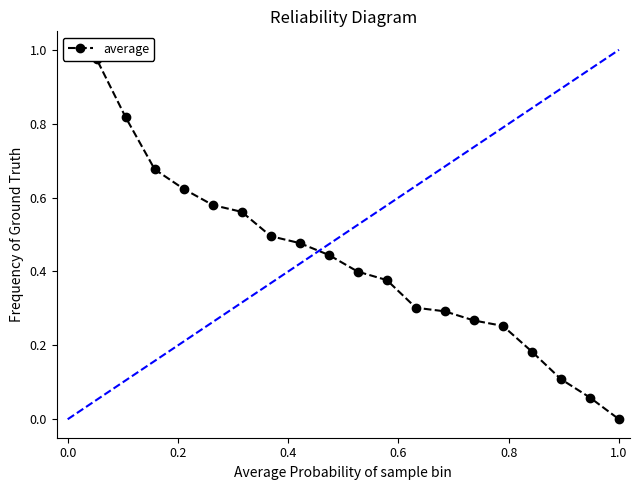

What is the value of the 9th point from the left?

0.5